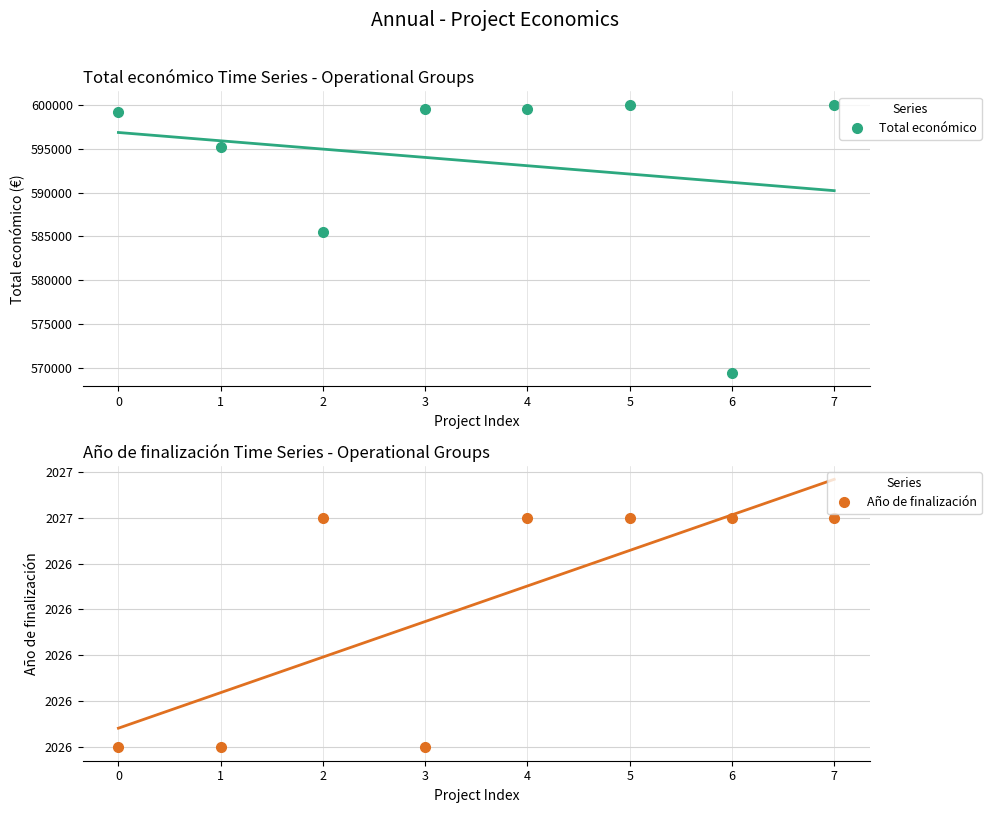

Is this an area chart (filled region under the line)?

No